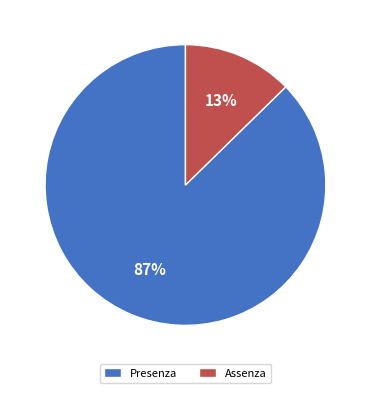

Between Assenza and Presenza, which is larger?

Presenza